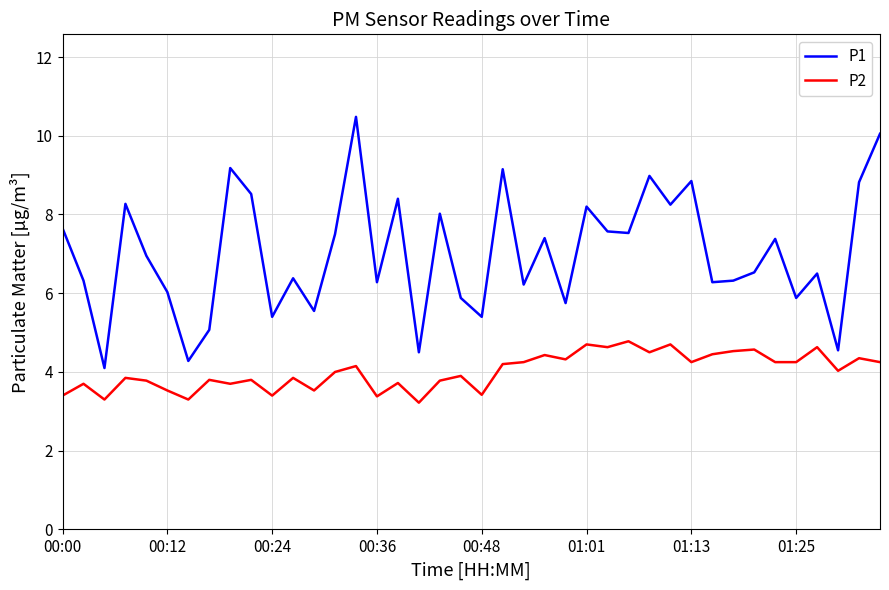

List the series in order of their overall mean, lowest first.

P2, P1